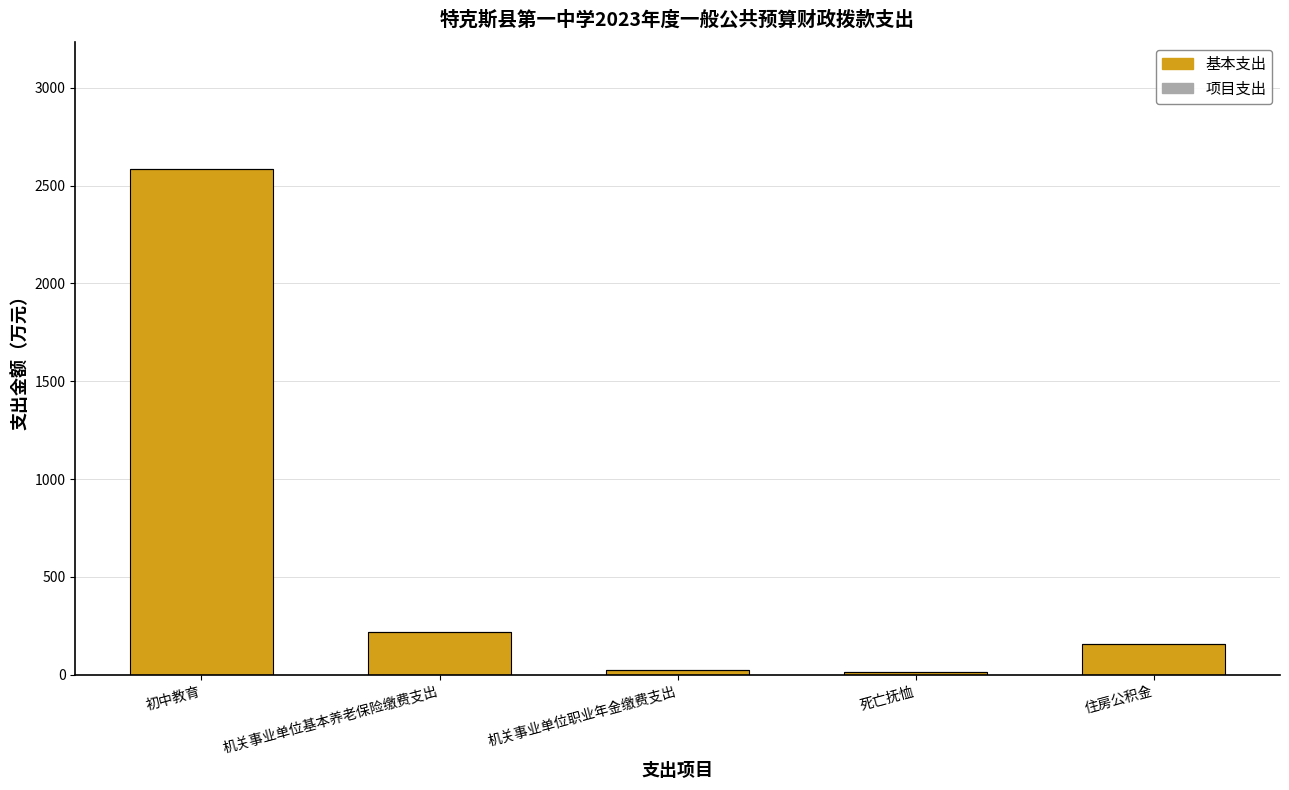

What is the label of the 1st bar from the right?

住房公积金